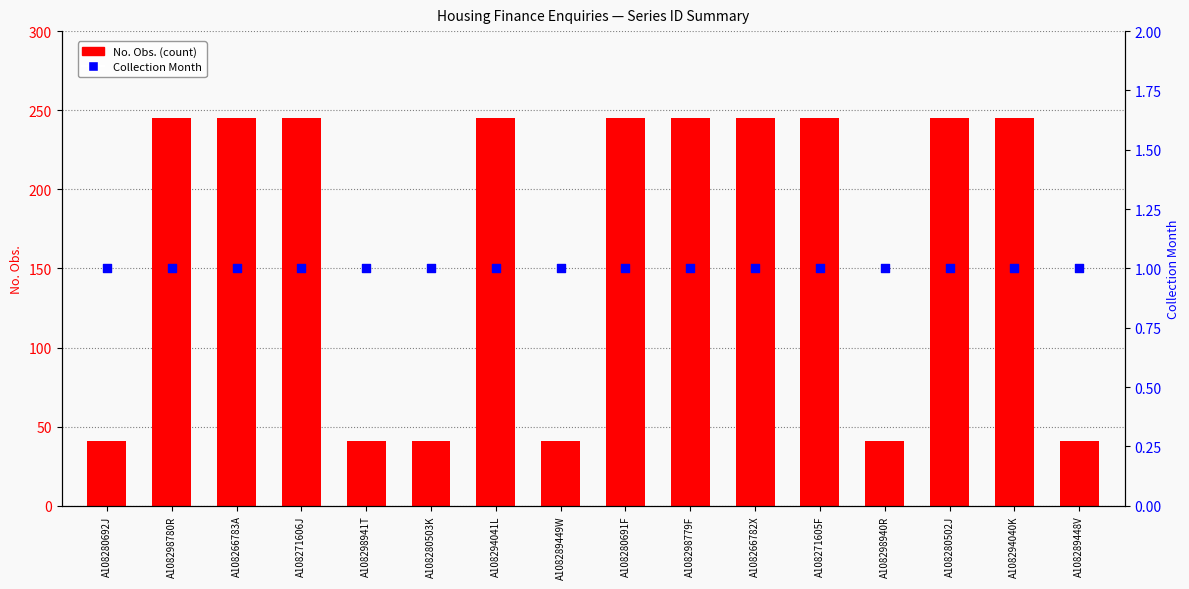

Which series contains the lowest Y value?

Collection Month